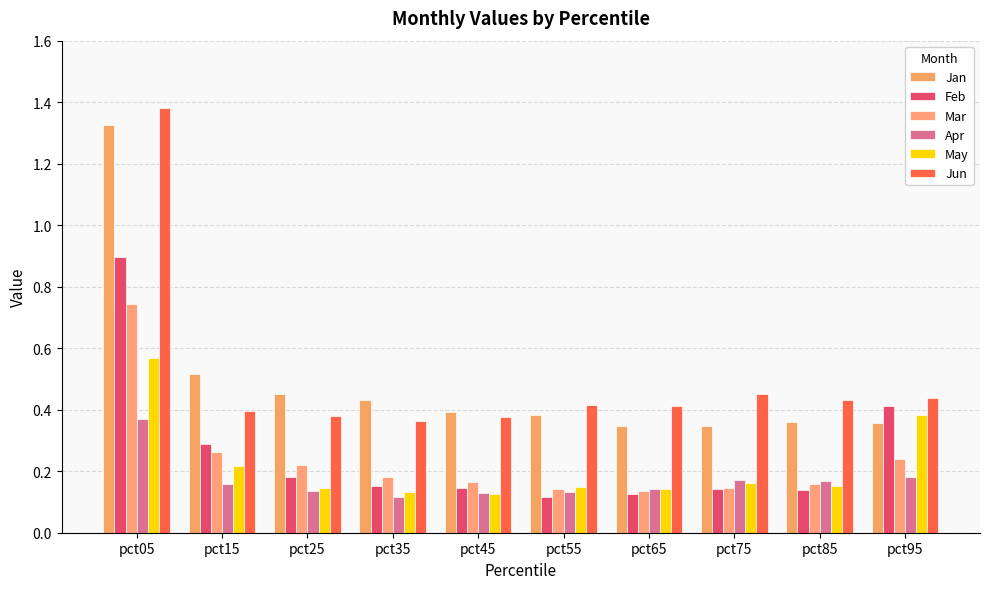

Between pct05 and pct15, which series saw the biggest shift?

Jun